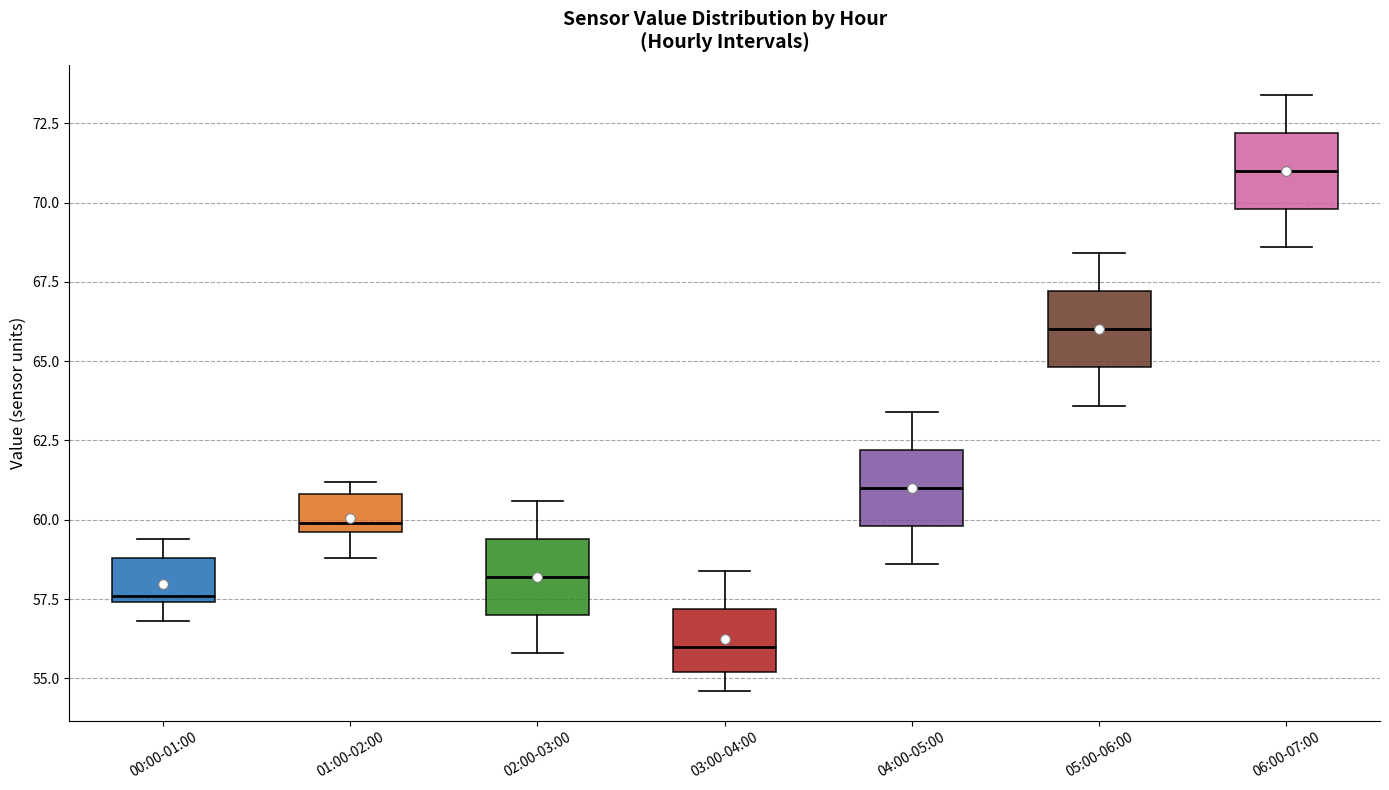

Where does the lower whisker of the box for 02:00-03:00 end on the y-axis? The values are not printed on the chart, so give them approximately, as read against the axis.

56.0